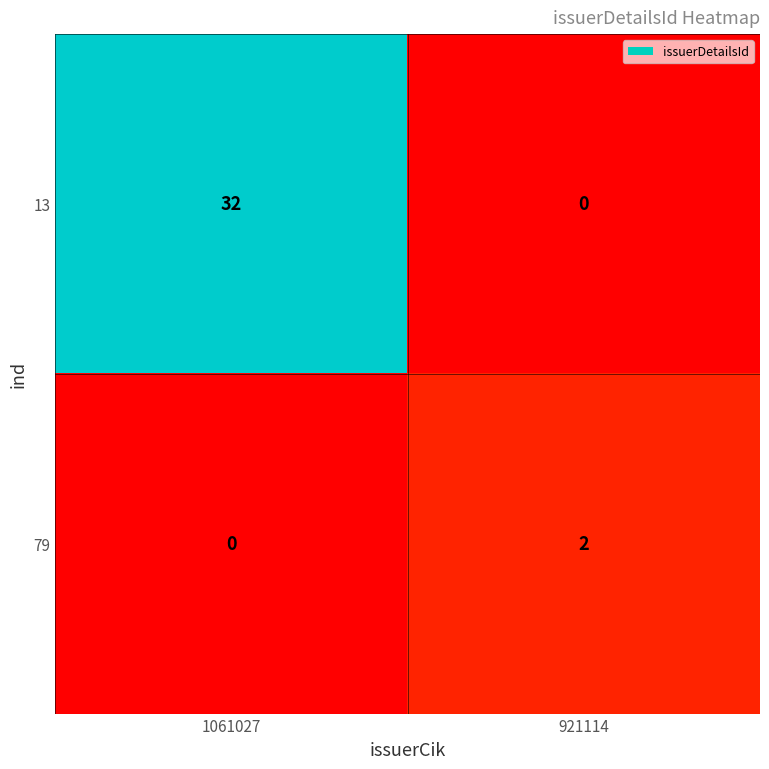

Reading right to left, what are all the values shown in this chart?

13: 0	32
79: 2	0